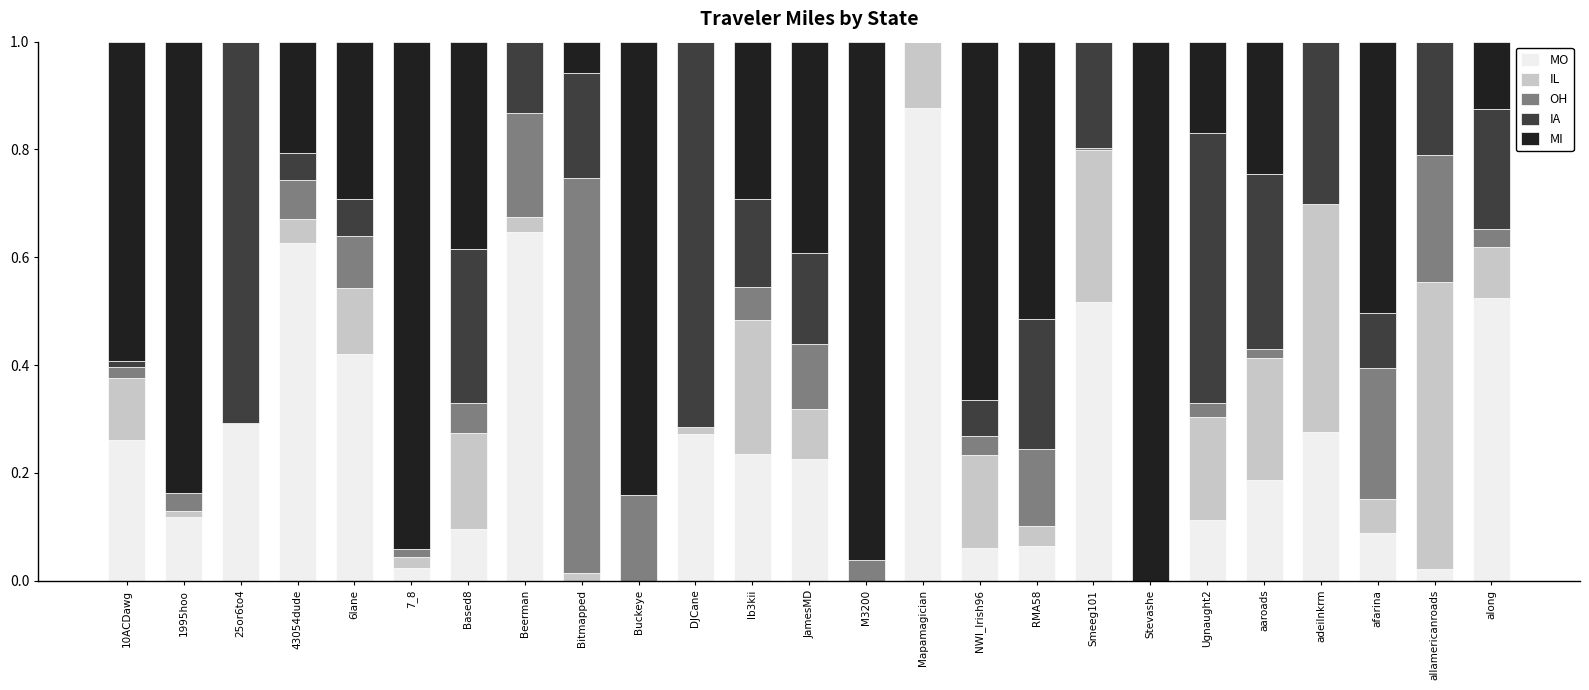

The value of MO at Mapamagician is 0.3. True or false?

False